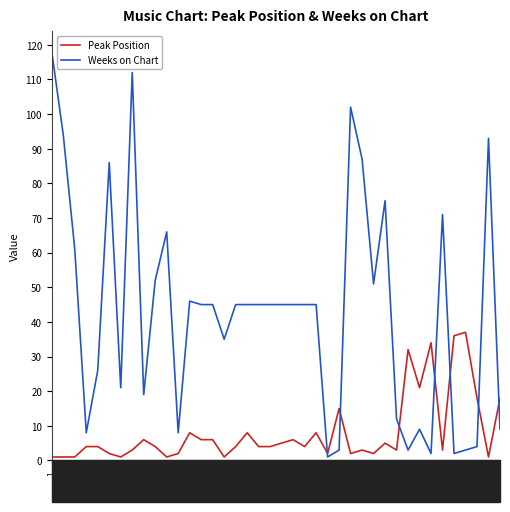

What are all the series names shown in the legend?

Peak Position, Weeks on Chart